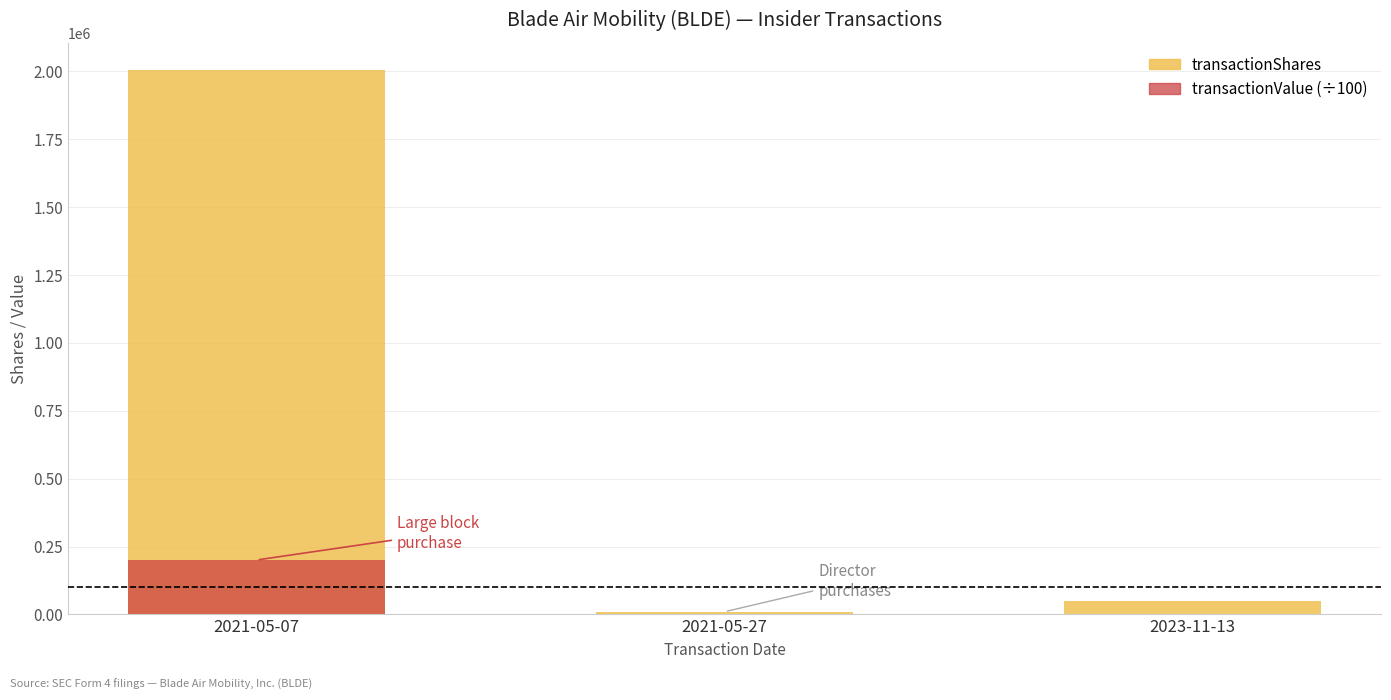

What is the total value across all series at 2021-05-07?

2205500.0